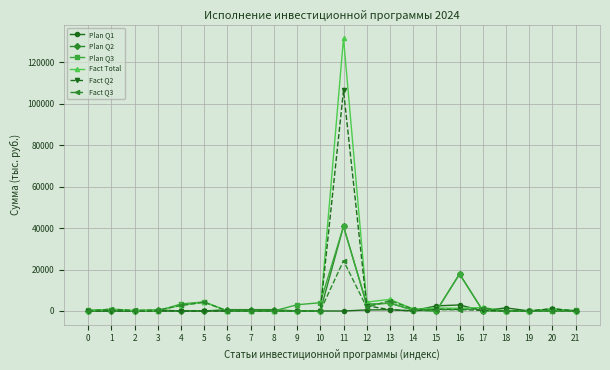

True or false: Fact Total has more than 1 interior local peaks.

True